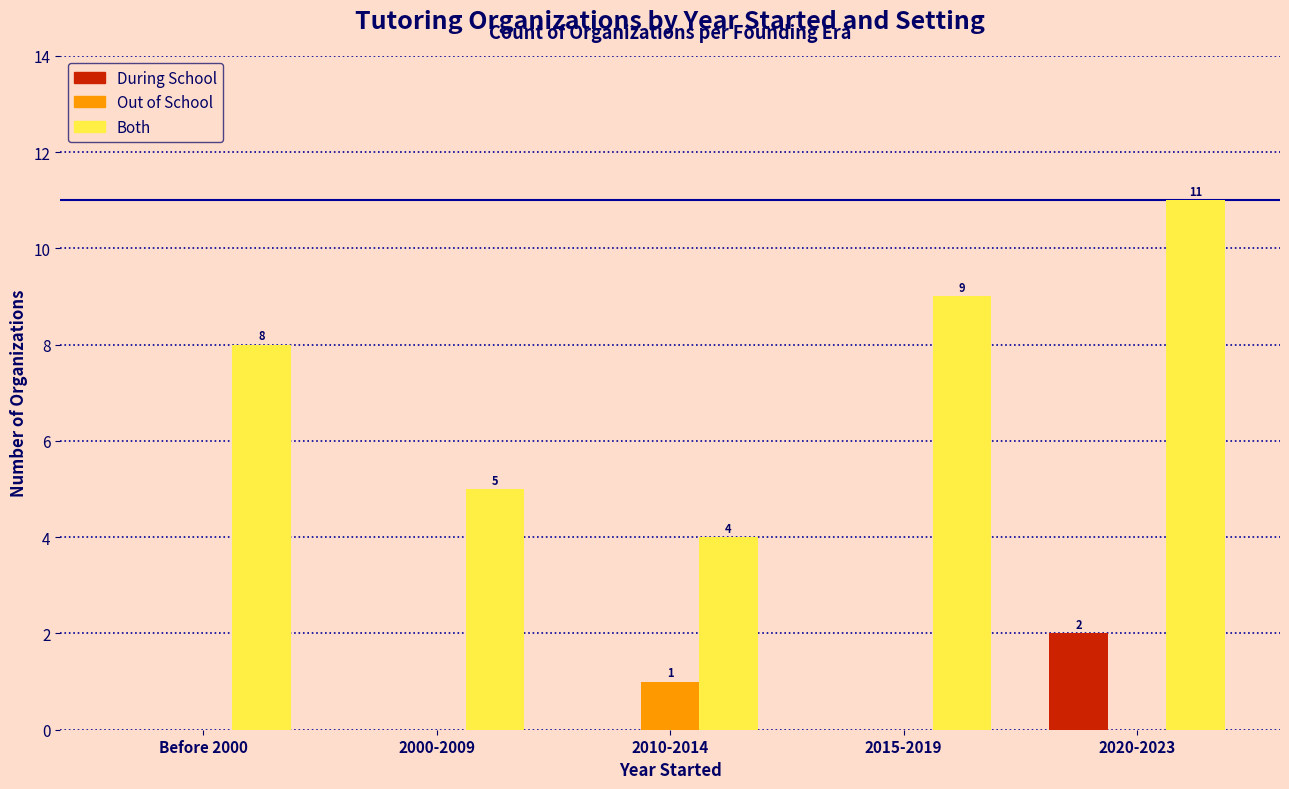

Is the value of Out of School at 2010-2014 greater than the value of During School at 2010-2014?

Yes